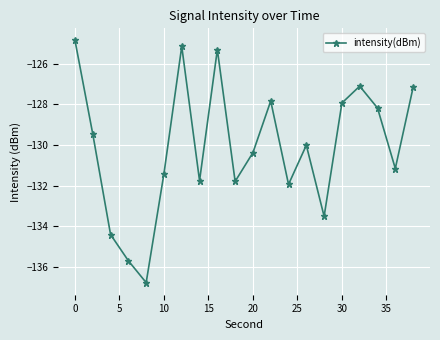

What is the maximum value shown in the chart?

-124.9